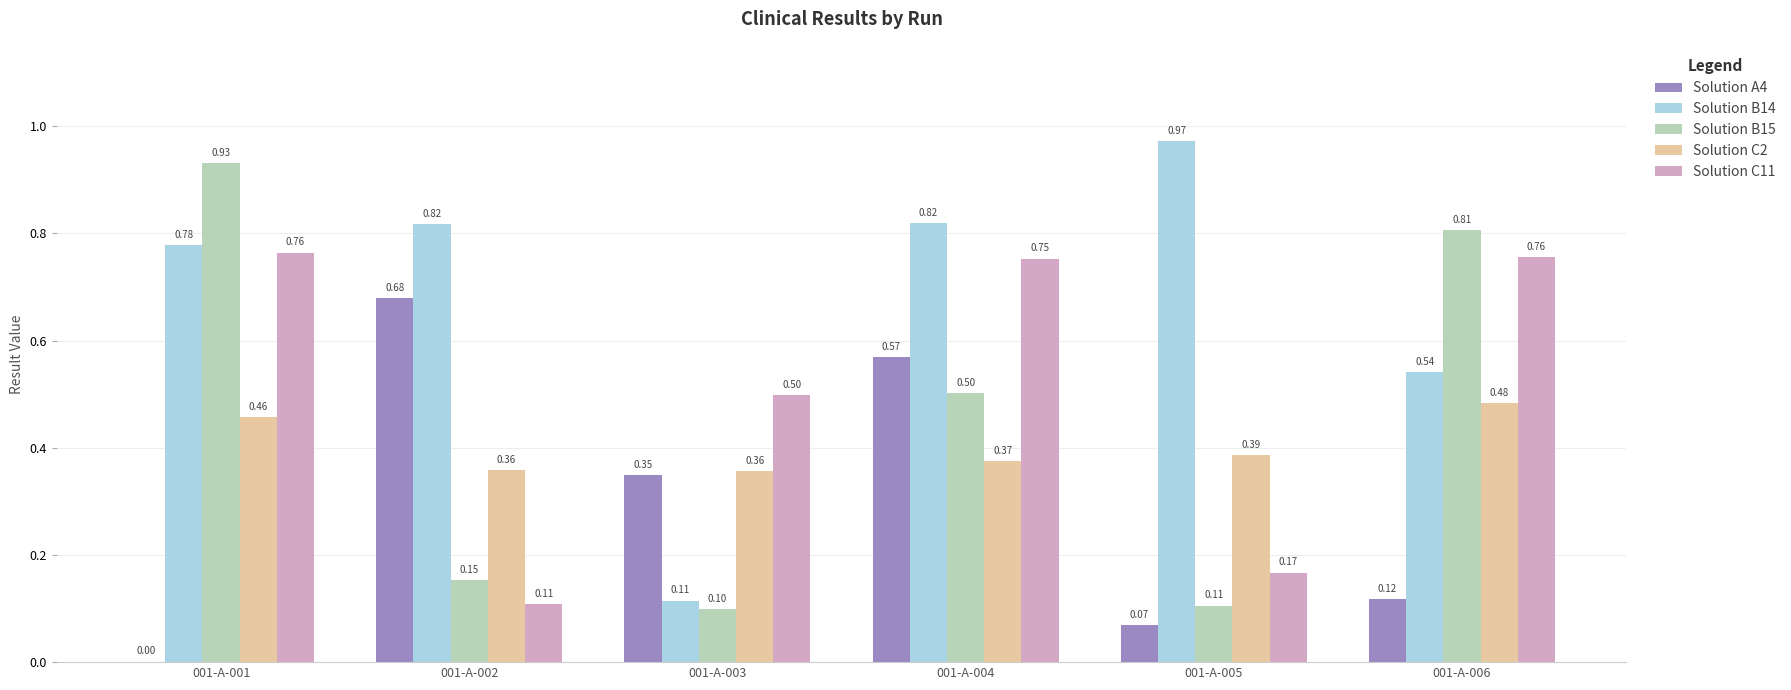

Between 001-A-003 and 001-A-004, which series saw the biggest shift?

Solution B14